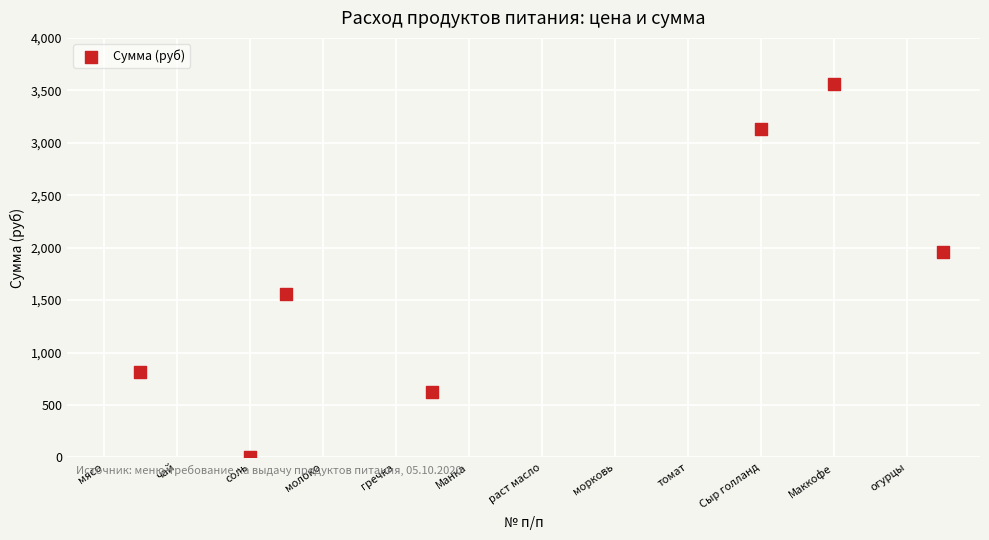

What Y value in the scatter plot is closest to 1784?

1958.0